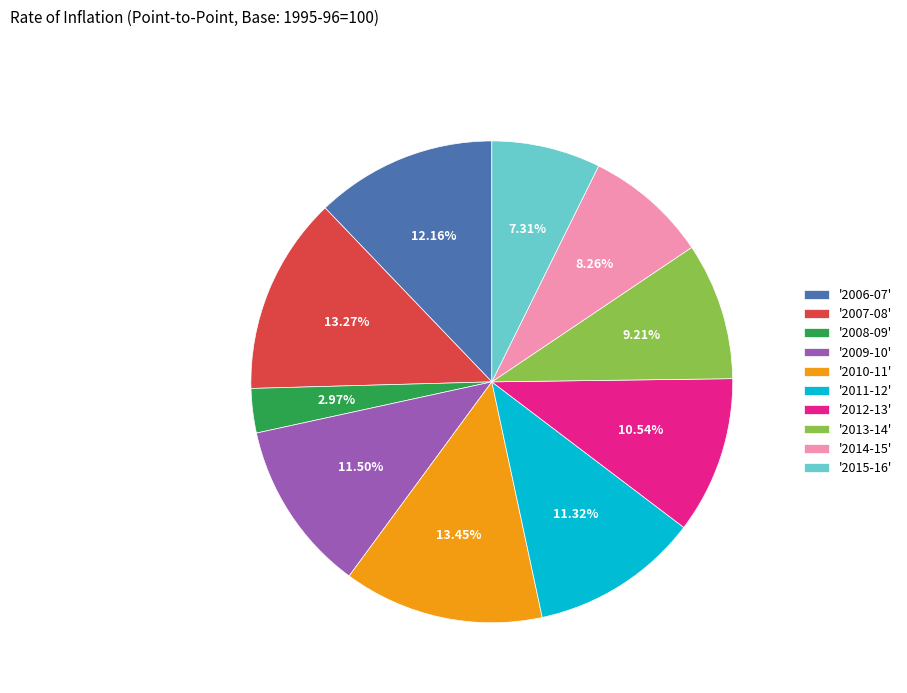

Is there any slice that represents more than half of the pie?

No